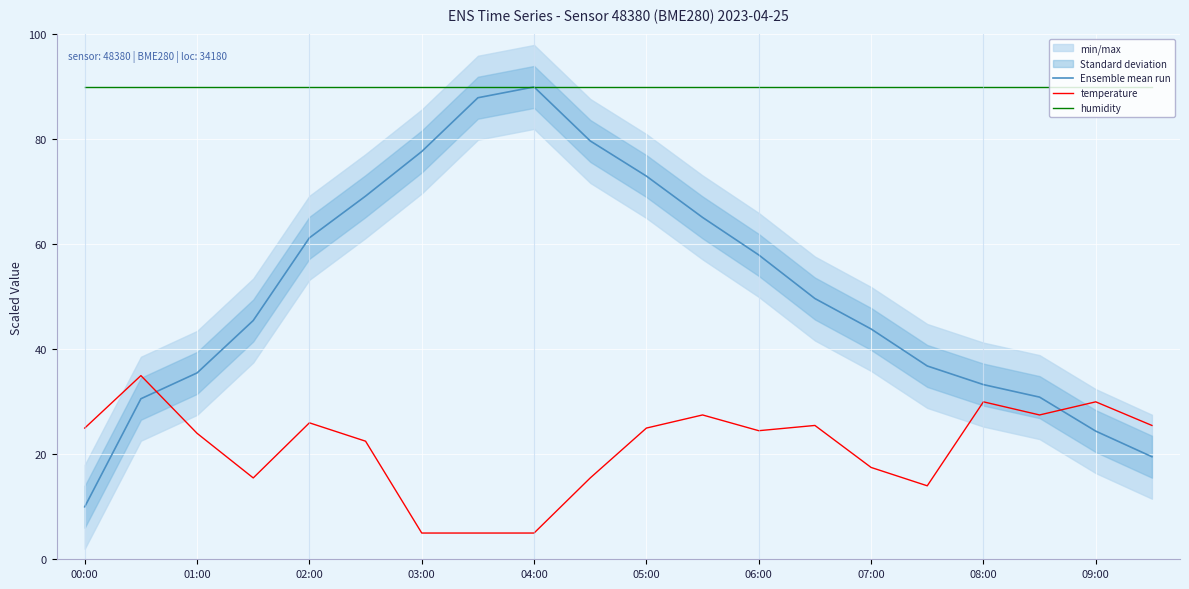

Which series has the largest total across all categories?

humidity